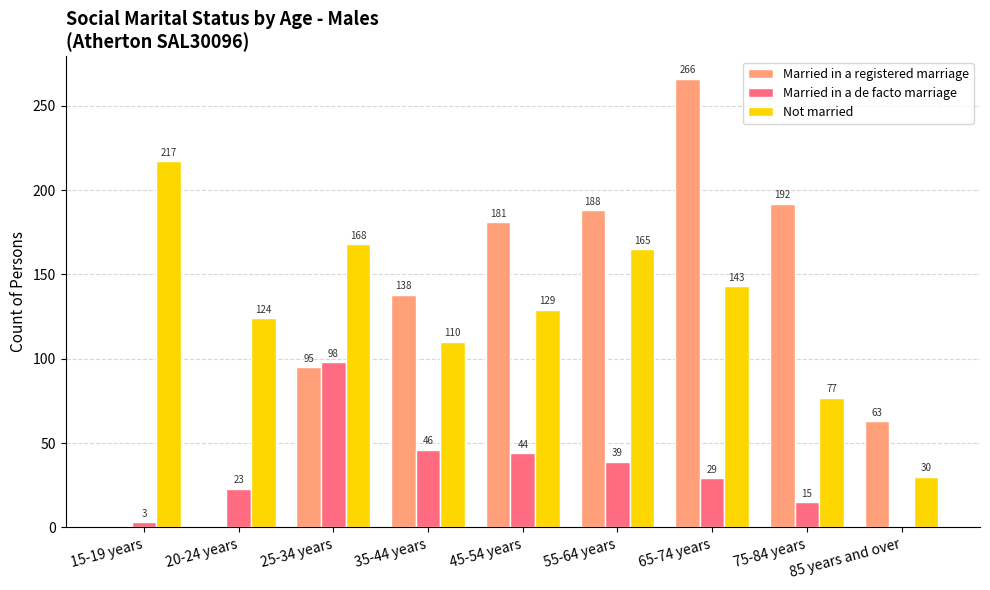

What is the sum of the Married in a registered marriage values at 45-54 years and 85 years and over?

244